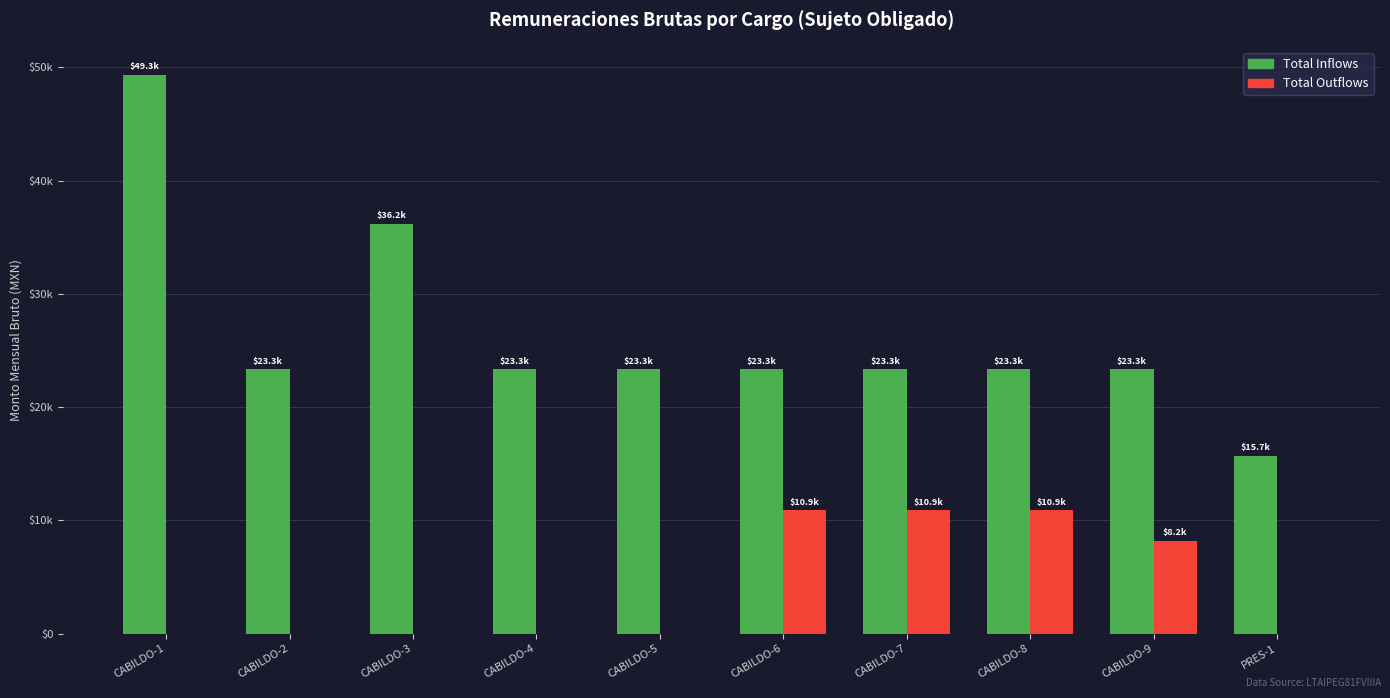

Is it true that Total Inflows equals 13644.8 at CABILDO-5?

False